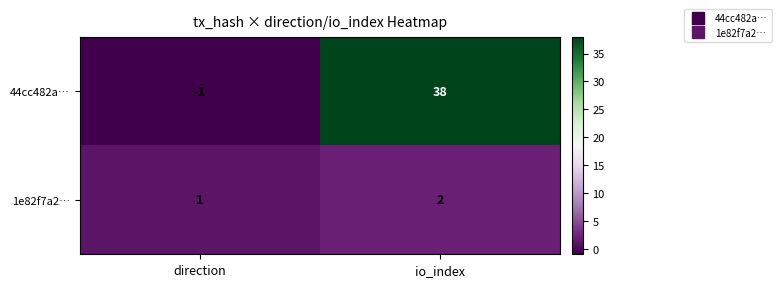

What is the sum of all 44cc482a… values?

37